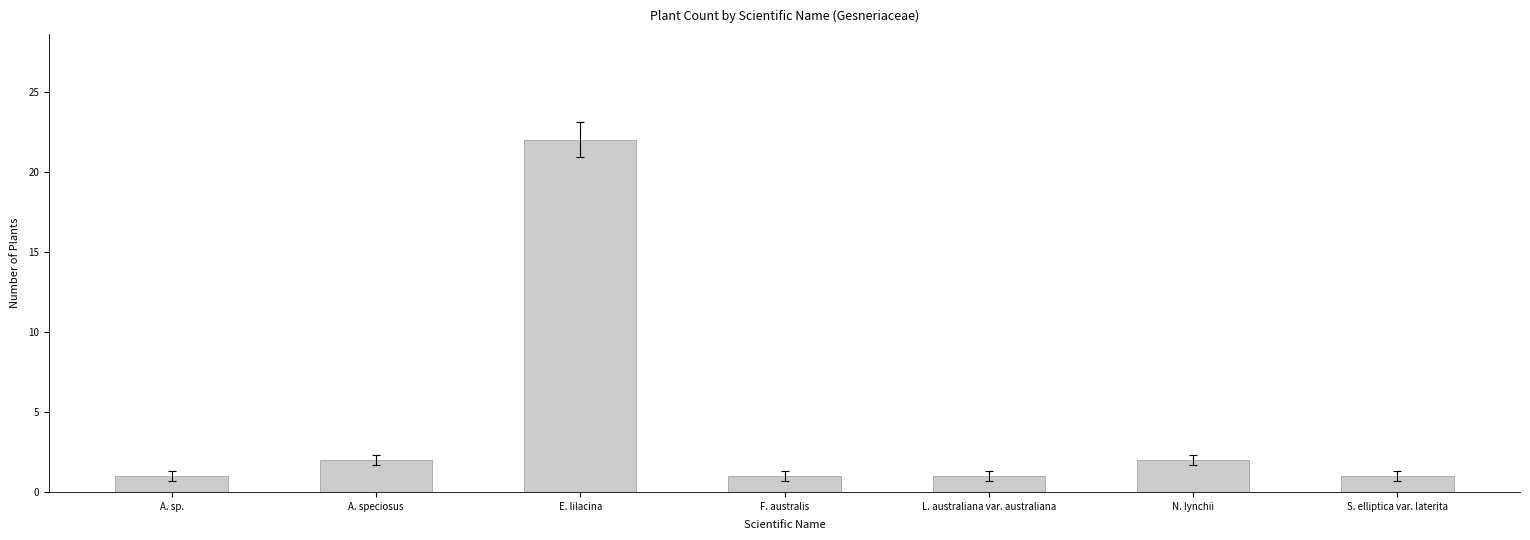

Reading left to right, extract all data points from this chart.

A. sp.=1	A. speciosus=2	E. lilacina=22	F. australis=1	L. australiana var. australiana=1	N. lynchii=2	S. elliptica var. laterita=1